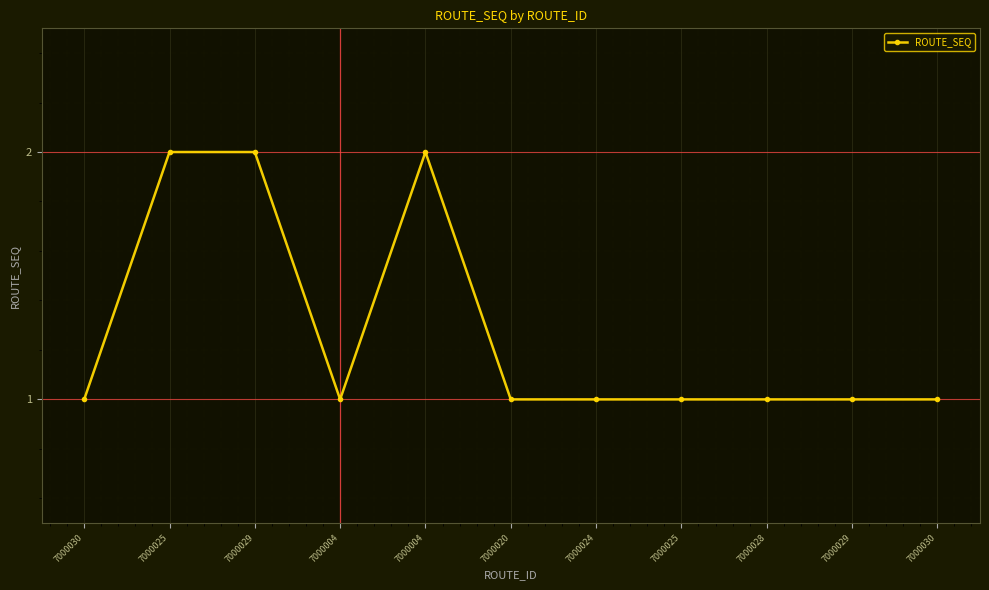

Is this an area chart (filled region under the line)?

No